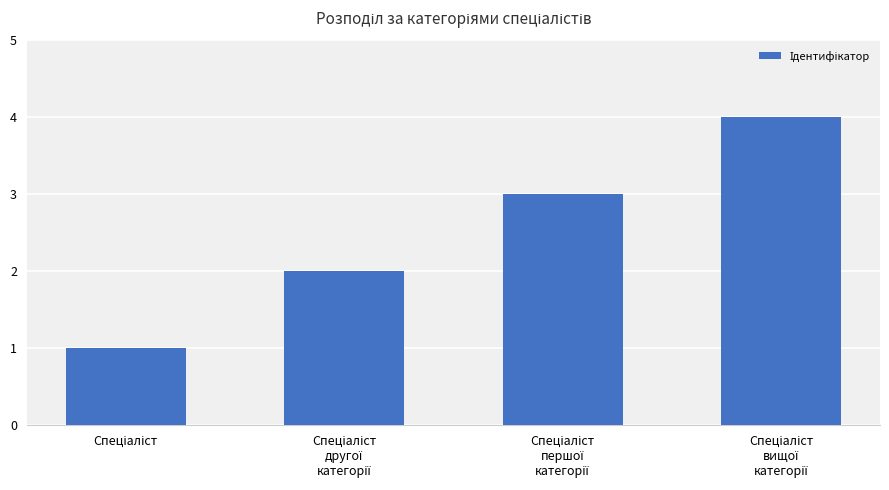

What is the greatest value displayed?

4